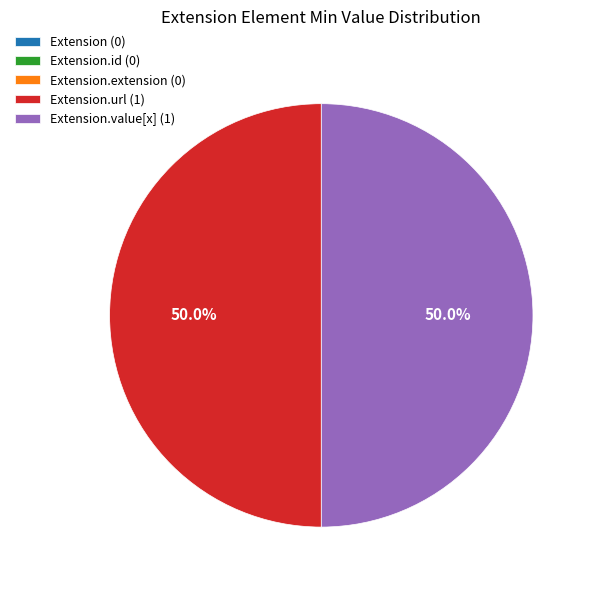

How much of the chart is everything except Extension.url (1)?

50.0%